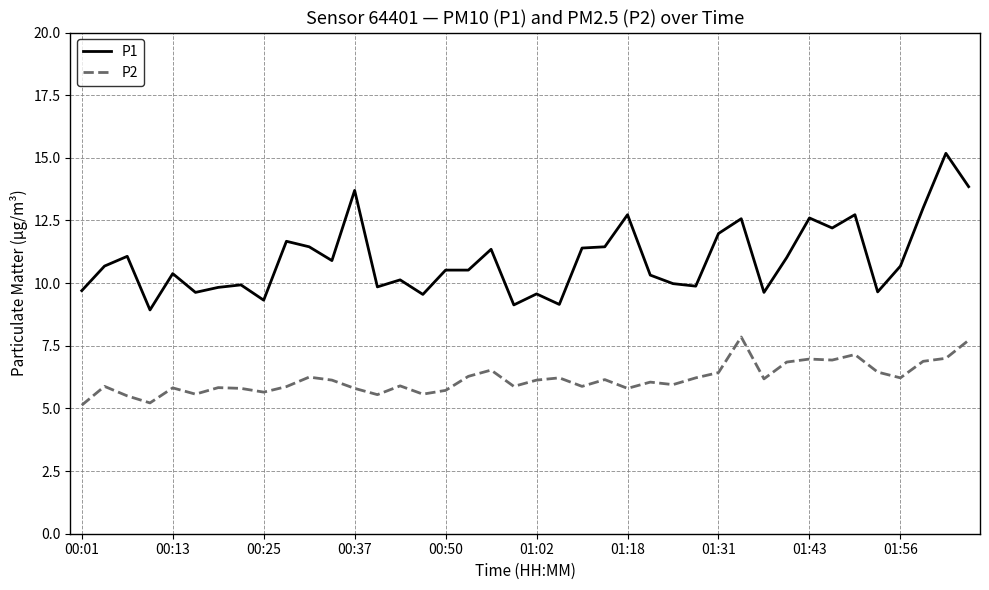

Which series has the largest total across all categories?

P1